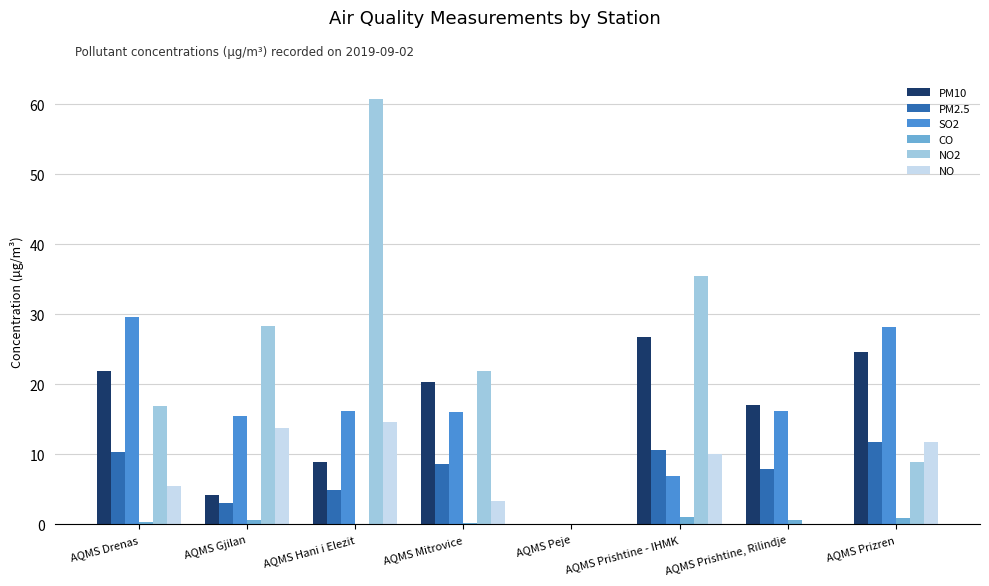

The SO2 series shows 22.4 at AQMS Mitrovice. True or false?

False